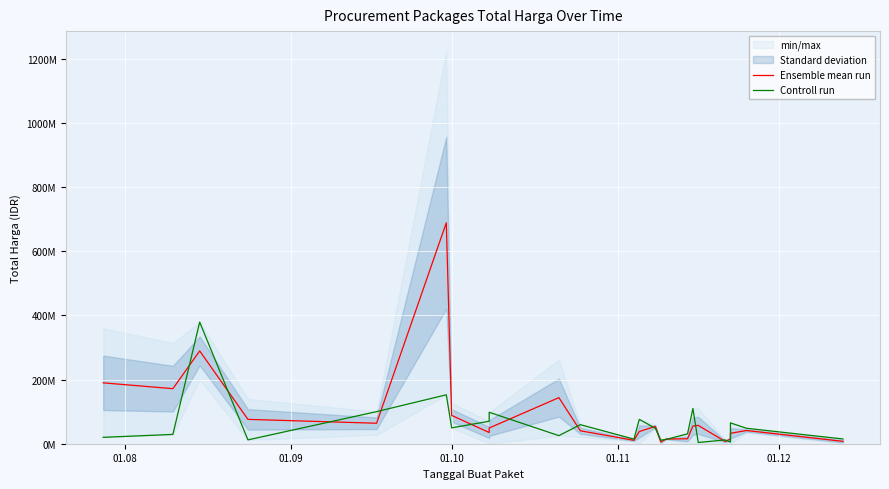

Which series ends up on top after the final intersection of Ensemble mean run and Controll run?

Controll run